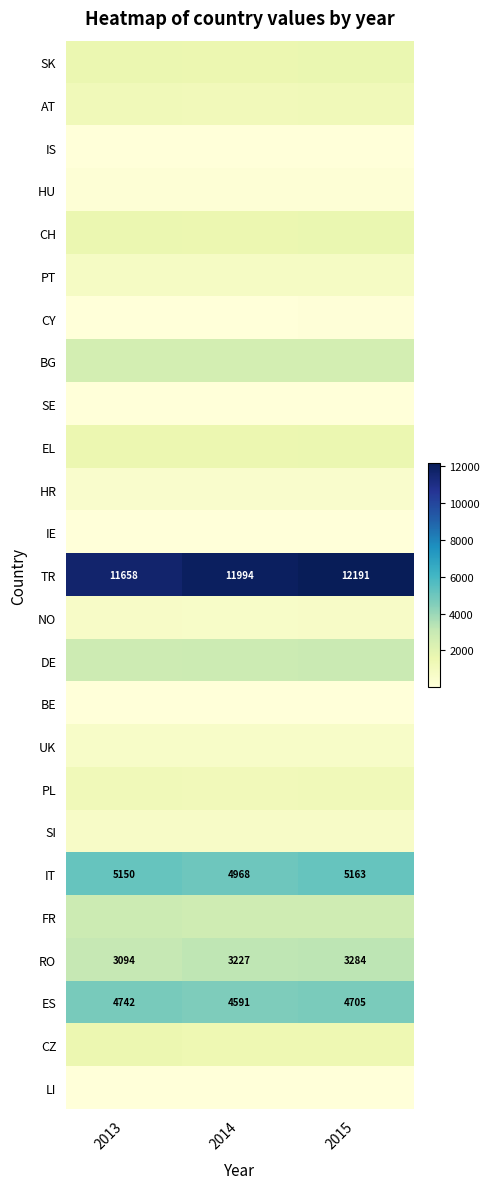

Which category has the highest value in the ES series?

2013